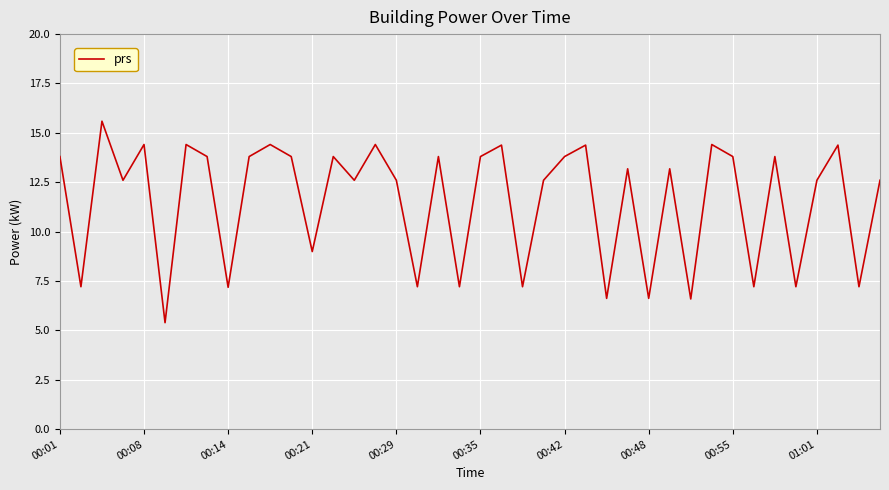

What is the greatest value displayed?

15.6